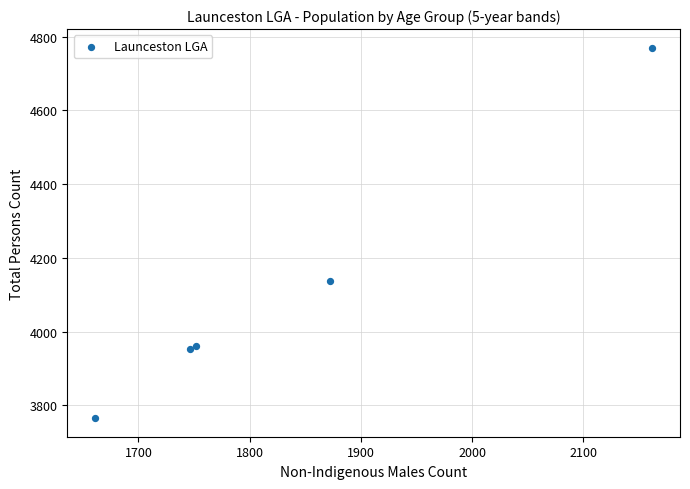

What Y value in the scatter plot is closest to 4267?

4138